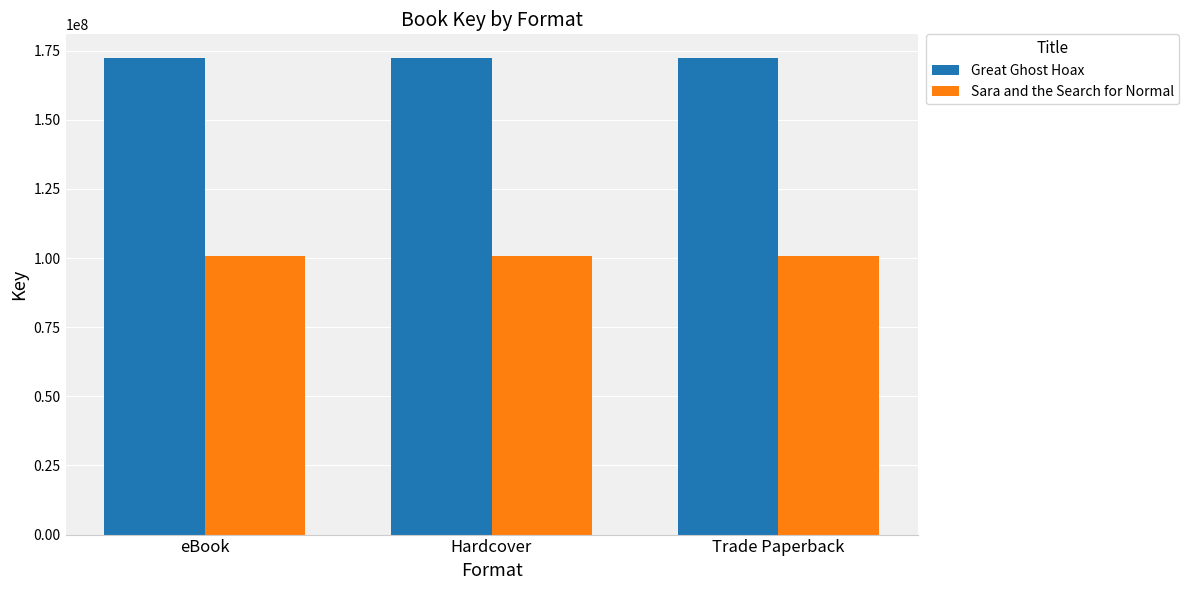

What is the label of the 2nd bar from the left?

Hardcover